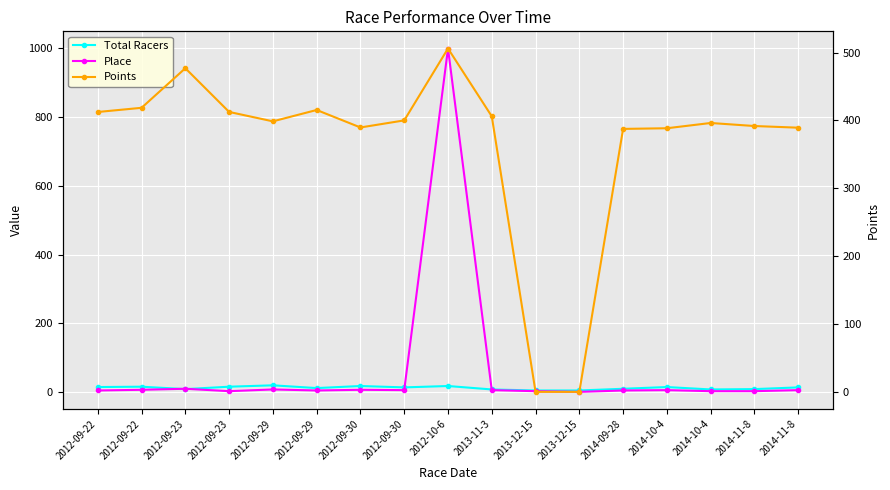

What is the average value of the Place series?

63.7